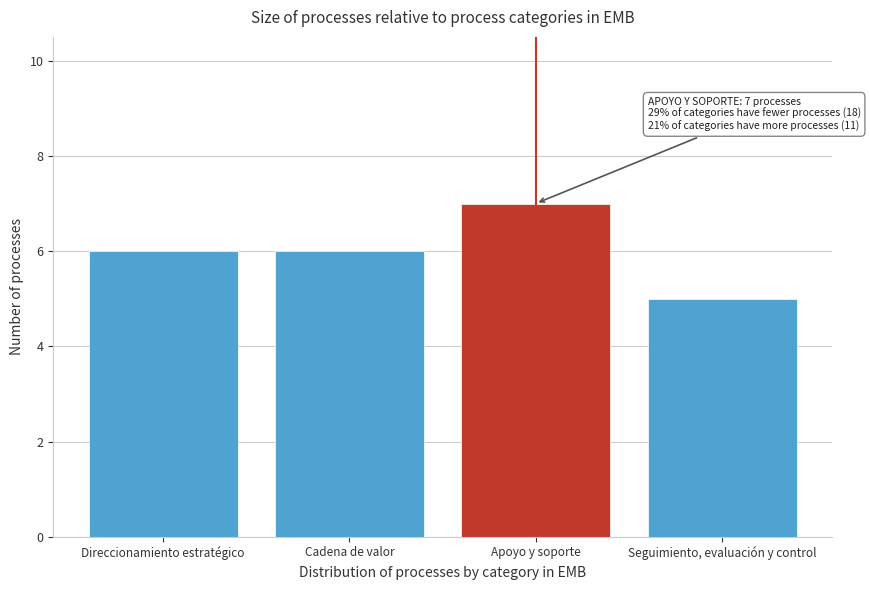

Reading left to right, list all the values displayed in this chart.

6	6	7	5